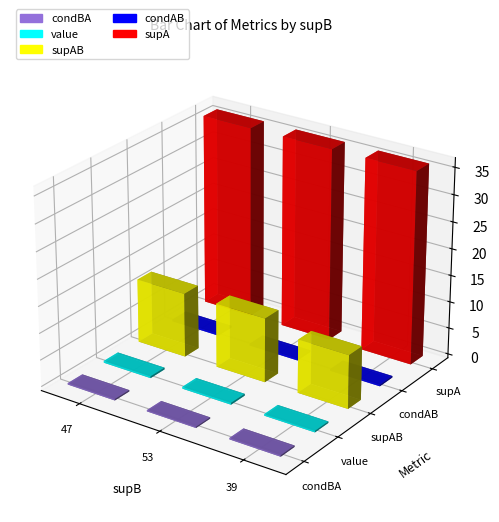

Reading left to right, what are all the values shown in this chart?

condBA: 47=0.3	53=0.2	39=0.3
value: 47=0.3	53=0.3	39=0.3
supAB: 47=12.0	53=12.0	39=10.0
condAB: 47=0.3	53=0.3	39=0.3
supA: 47=36.0	53=36.0	39=36.0